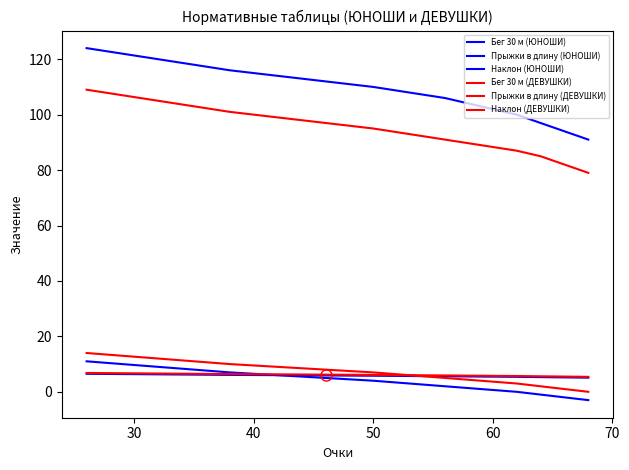

True or false: Наклон (ДЕВУШКИ) and Бег 30 м (ДЕВУШКИ) cross at least once.

False